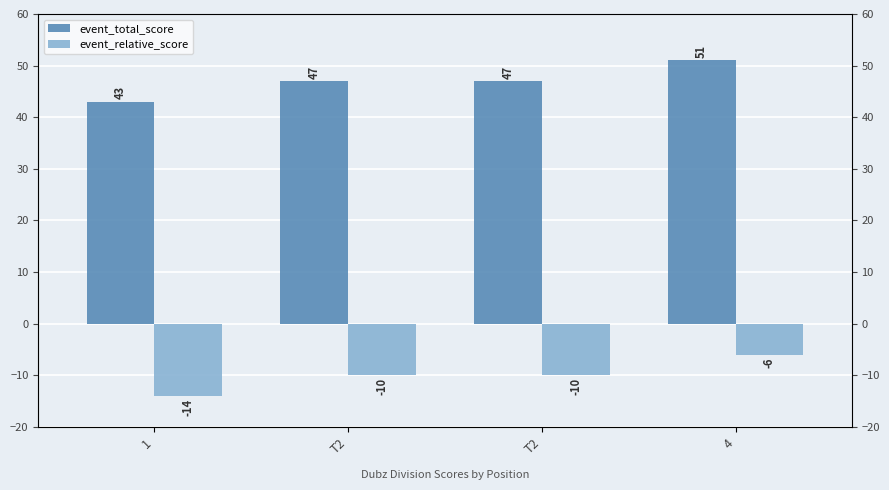

Read the event_relative_score value at 4.

-6